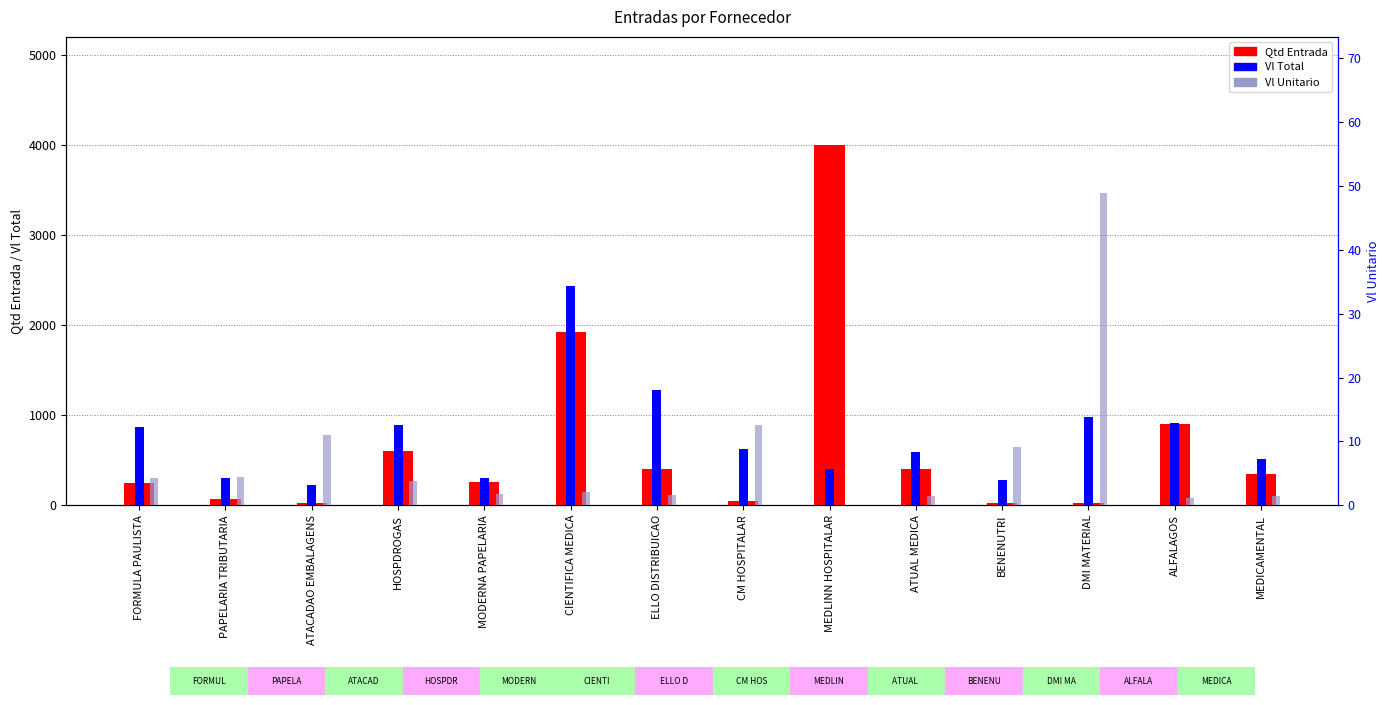

The value of Vl Unitario at CM HOSPITALAR is 12.5. True or false?

True